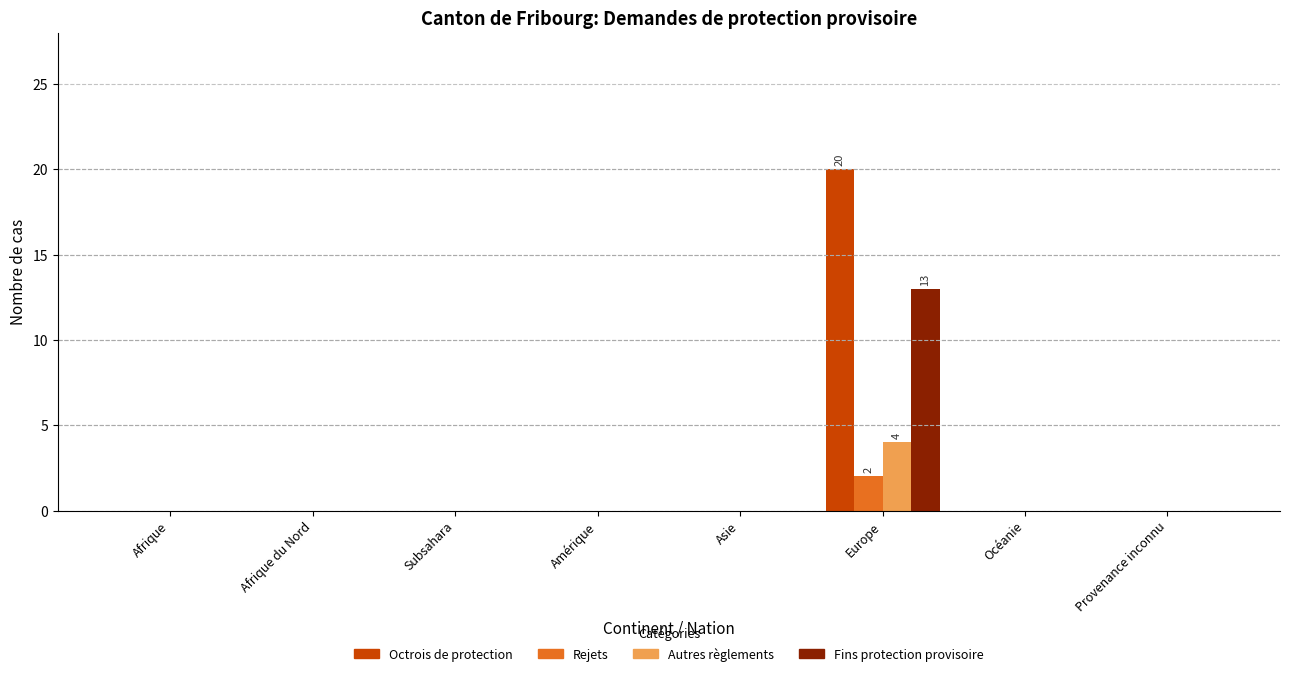

The Octrois de protection series shows 10 at Subsahara. True or false?

False